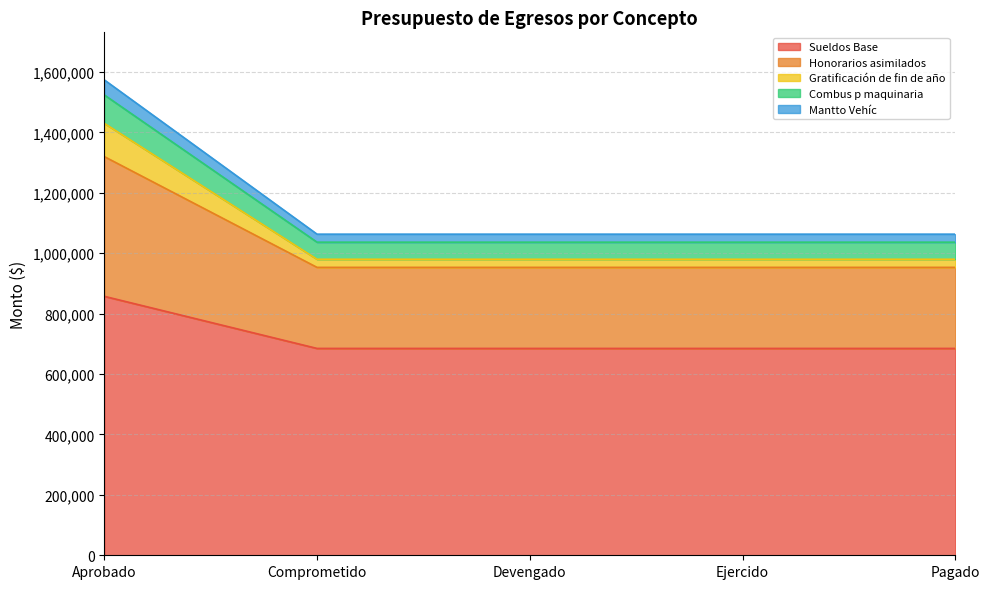

True or false: Honorarios asimilados has more than 0 interior local peaks.

False